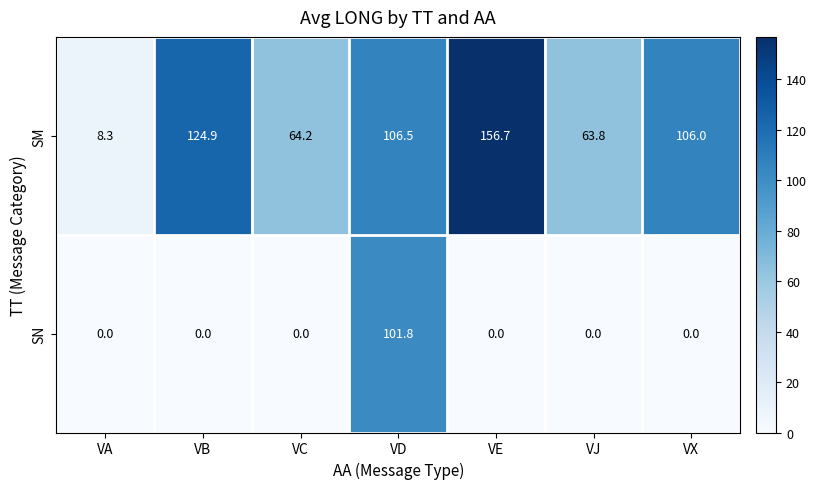

Which series has the largest range (max minus min)?

SM